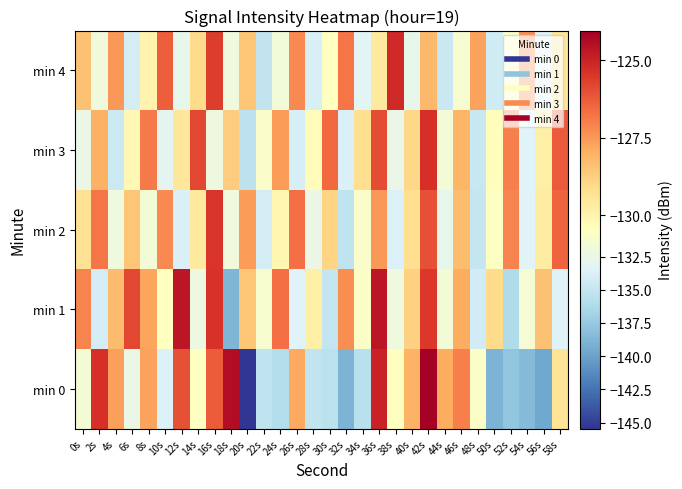

List the series in order of their peak value, highest first.

min 0, min 1, min 4, min 3, min 2